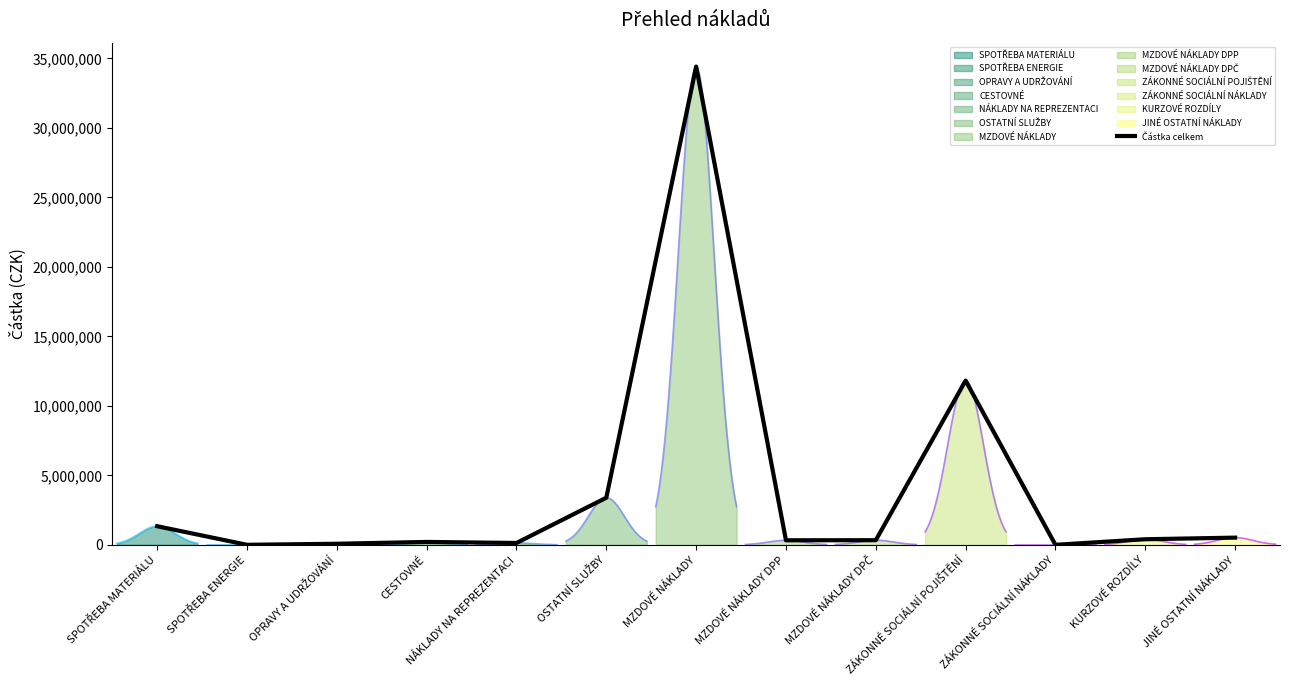

Reading left to right, extract all data points from this chart.

SPOTŘEBA MATERIÁLU=1337741	SPOTŘEBA ENERGIE=0	OPRAVY A UDRŽOVÁNÍ=75004	CESTOVNÉ=207000	NÁKLADY NA REPREZENTACI=132000	OSTATNÍ SLUŽBY=3389000	MZDOVÉ NÁKLADY=34404375	MZDOVÉ NÁKLADY DPP=325620	MZDOVÉ NÁKLADY DPČ=332000	ZÁKONNÉ SOCIÁLNÍ POJIŠTĚNÍ=11810368	ZÁKONNÉ SOCIÁLNÍ NÁKLADY=0	KURZOVÉ ROZDÍLY=400000	JINÉ OSTATNÍ NÁKLADY=516066